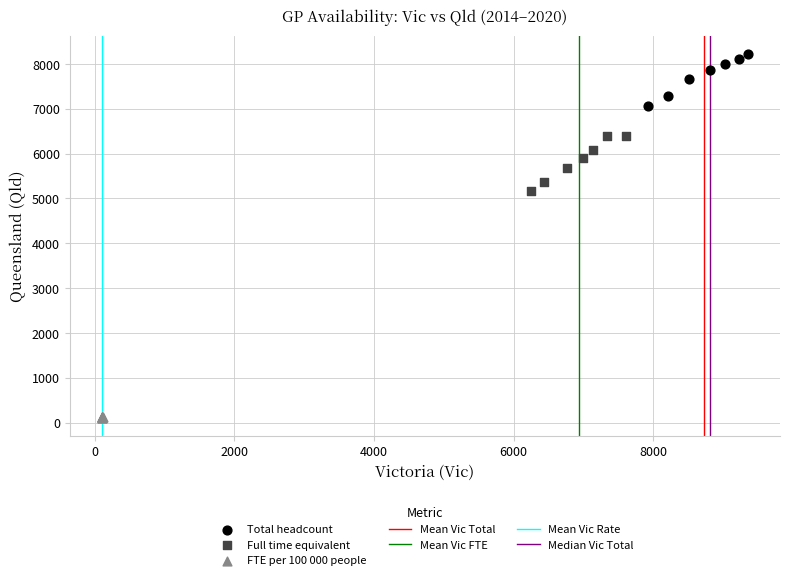

Which series contains the highest Y value?

Total headcount